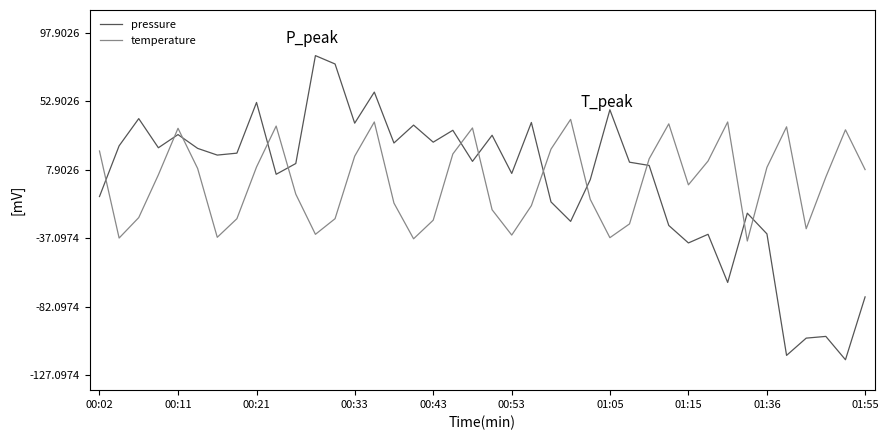

What is the maximum value for temperature?

41.0